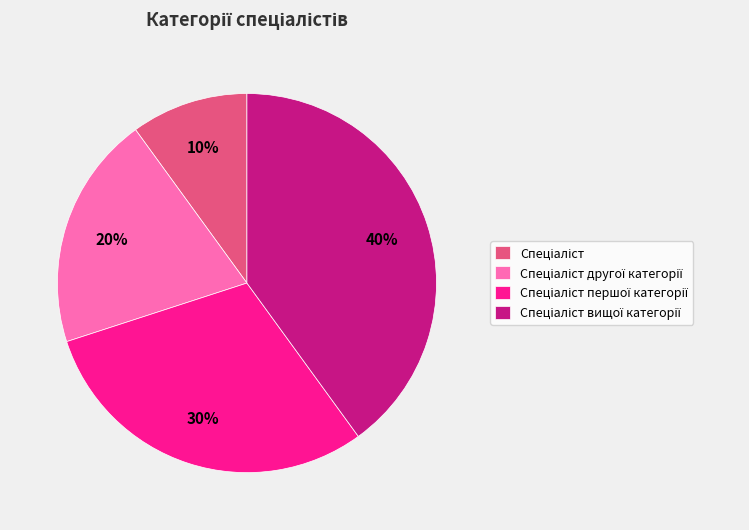

To the nearest percent, what is the average slice percentage?

25%